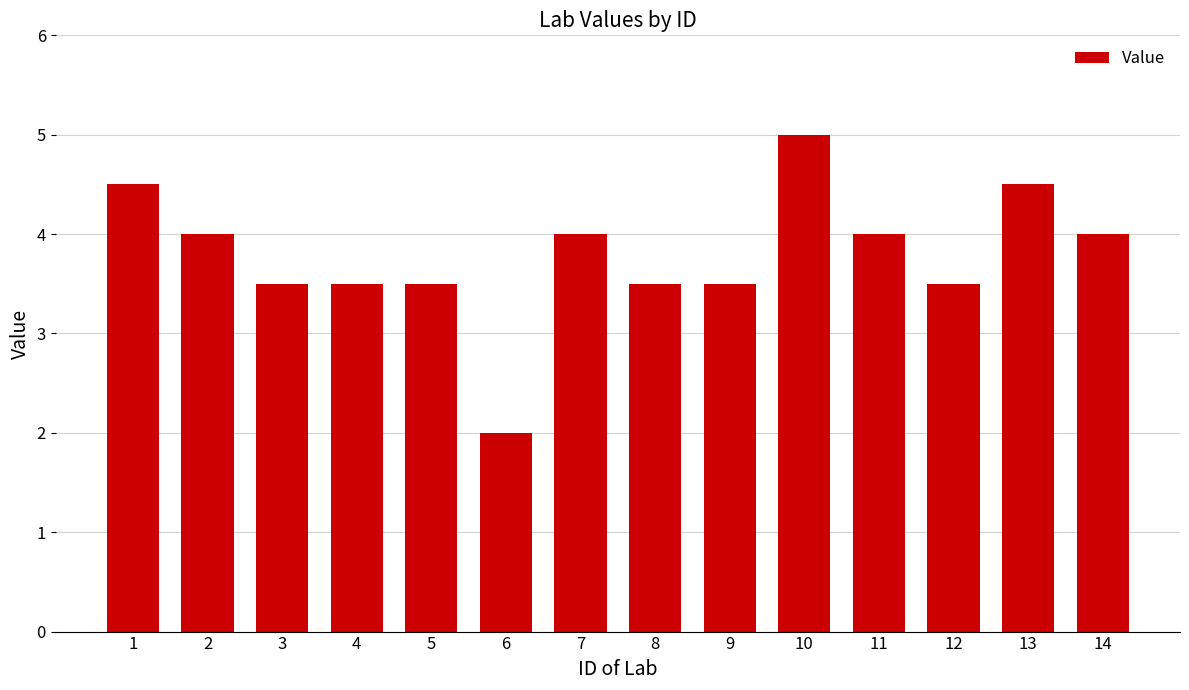

How many bars are there in total?

14